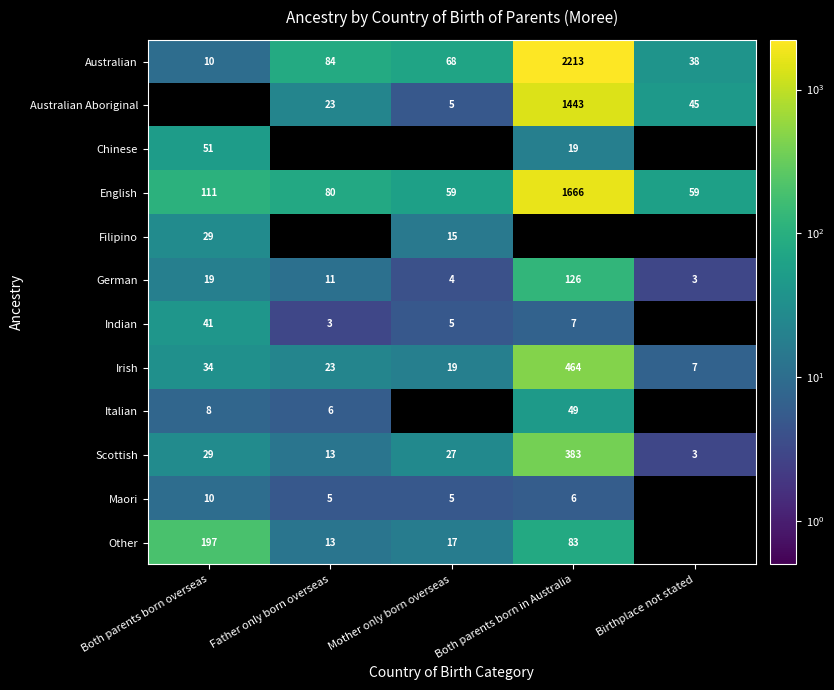

The Other series shows 24 at Mother only born overseas. True or false?

False